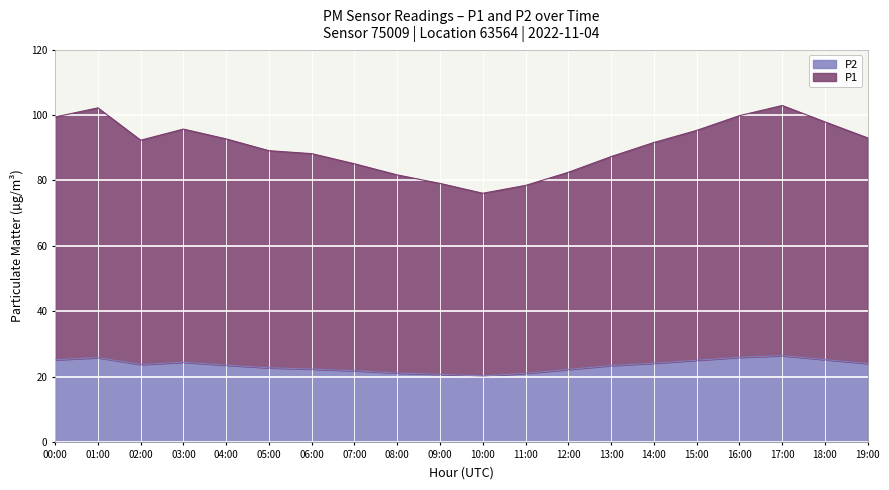

How many lines are shown in the chart?

2